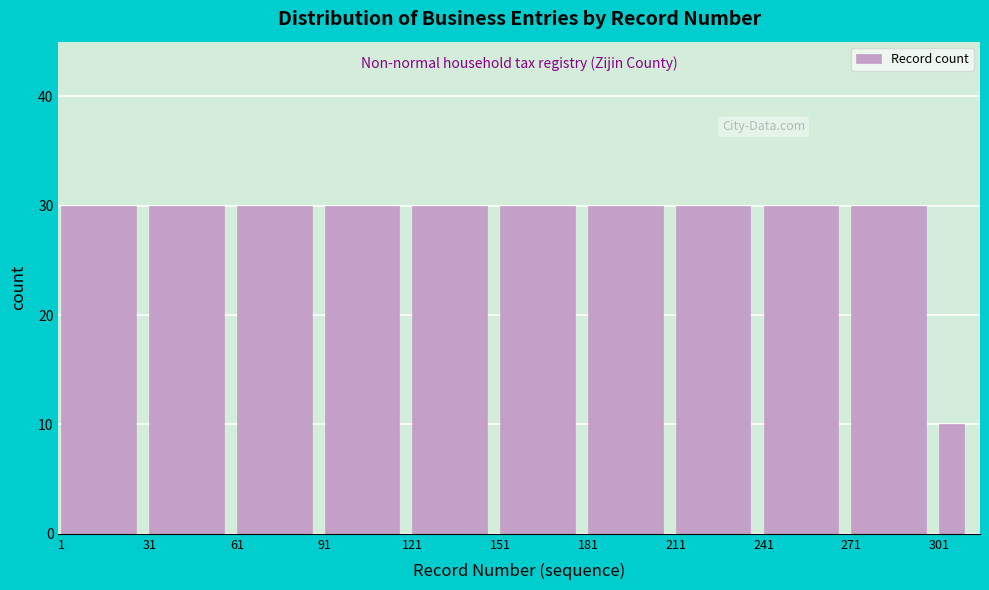

Reading left to right, what are all the values shown in this chart?

30	30	30	30	30	30	30	30	30	30	10